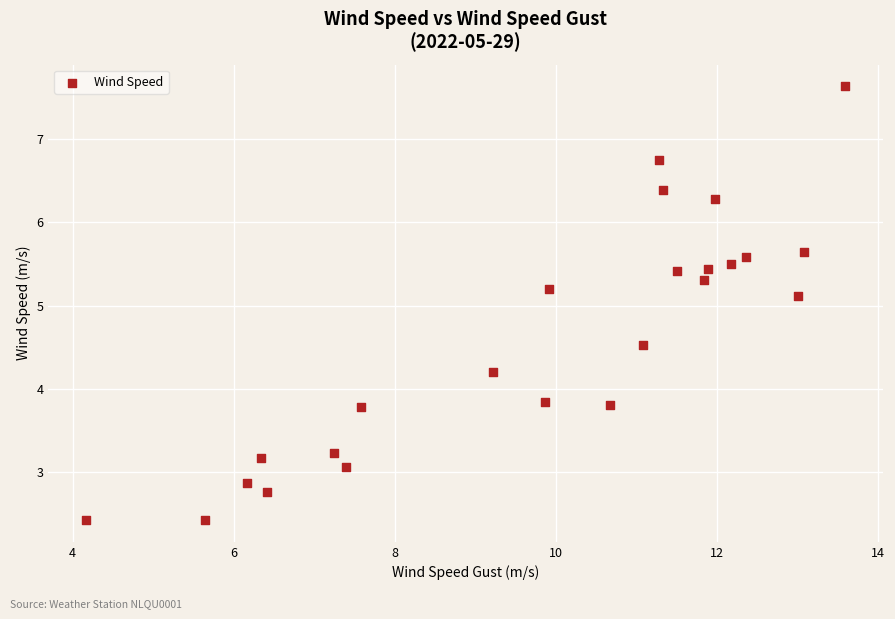

What Y value in the scatter plot is closest to 5?

5.1